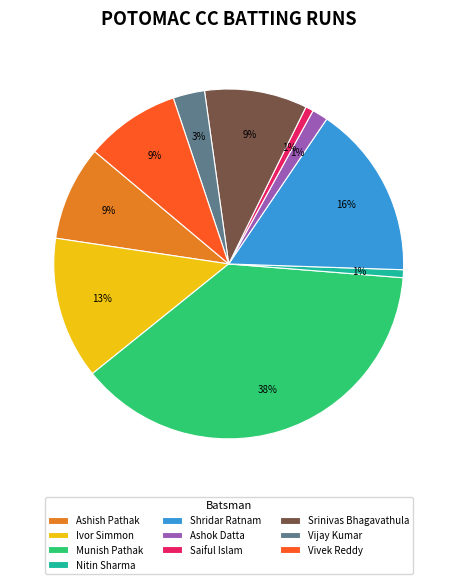

What is the ratio of the value at Nitin Sharma to the value at Ashish Pathak?

0.1